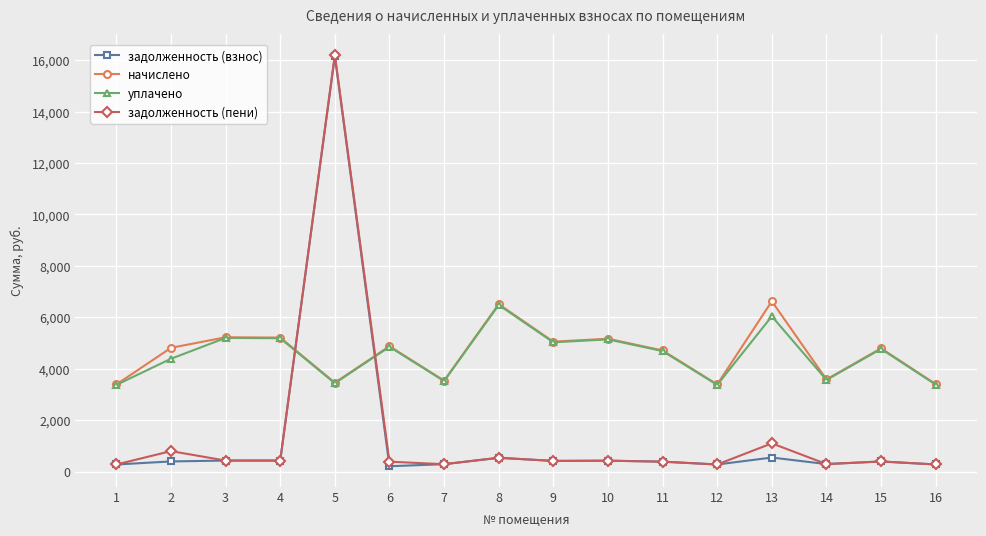

The value of уплачено at 1 is 5065.3. True or false?

False